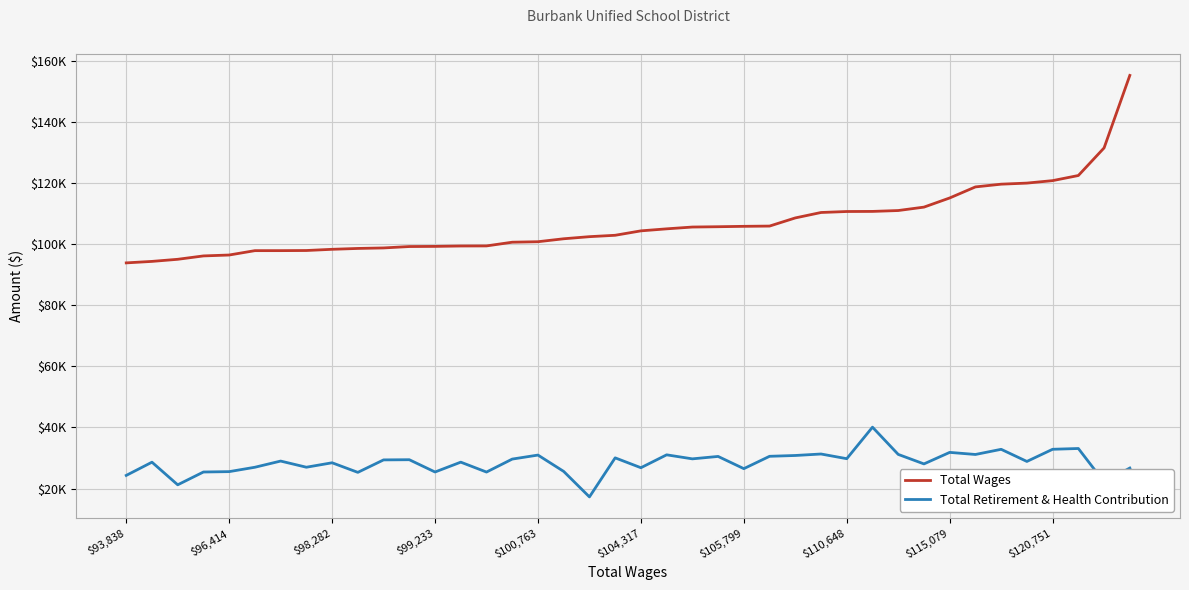

Which series has the largest total across all categories?

Total Wages